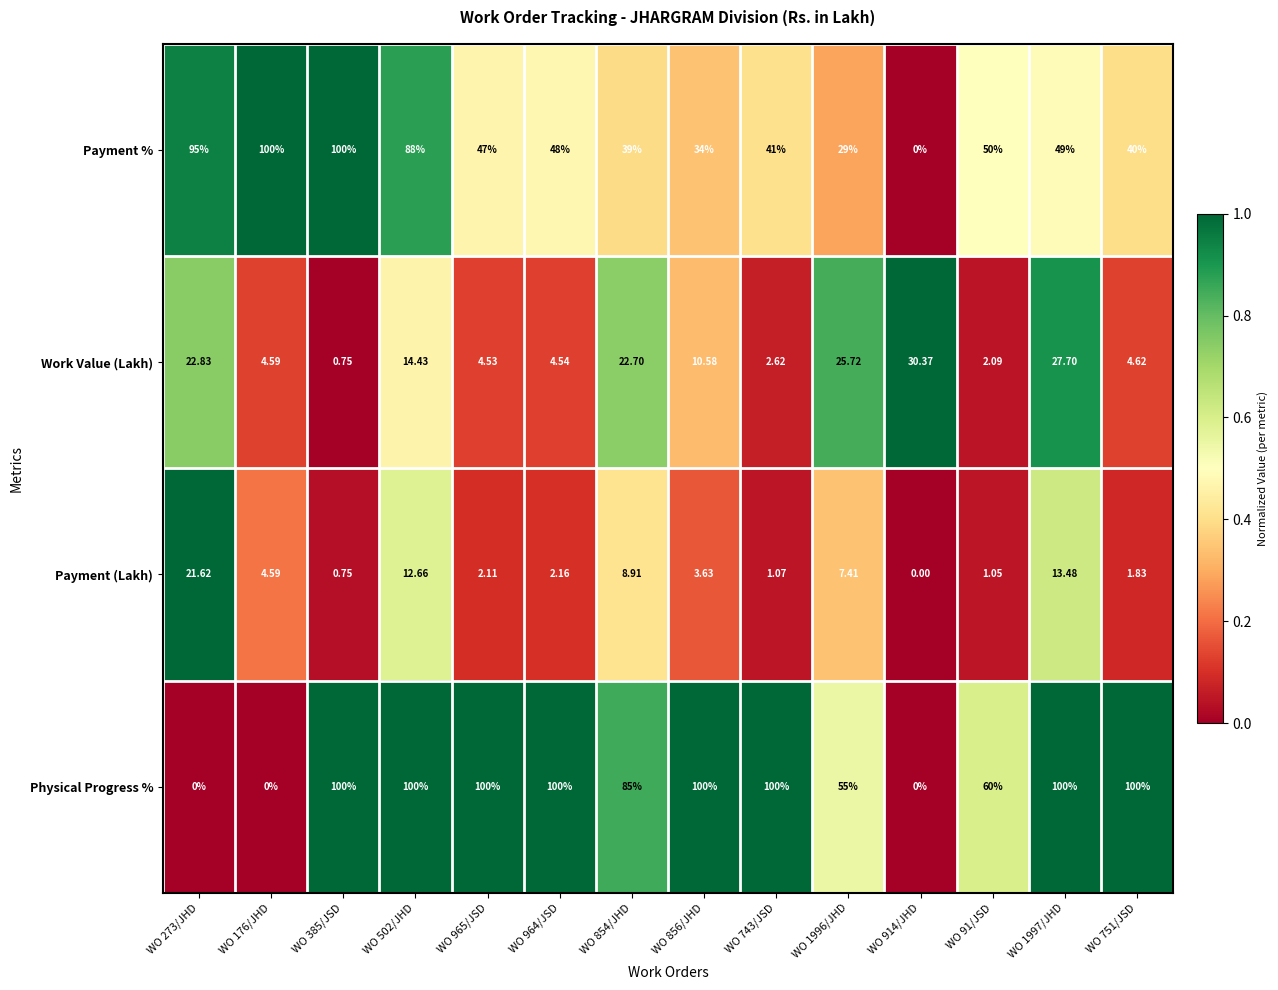

Rank the series at WO 964/JSD from lowest to highest value.

Payment (Lakh), Work Value (Lakh), Payment %, Physical Progress %